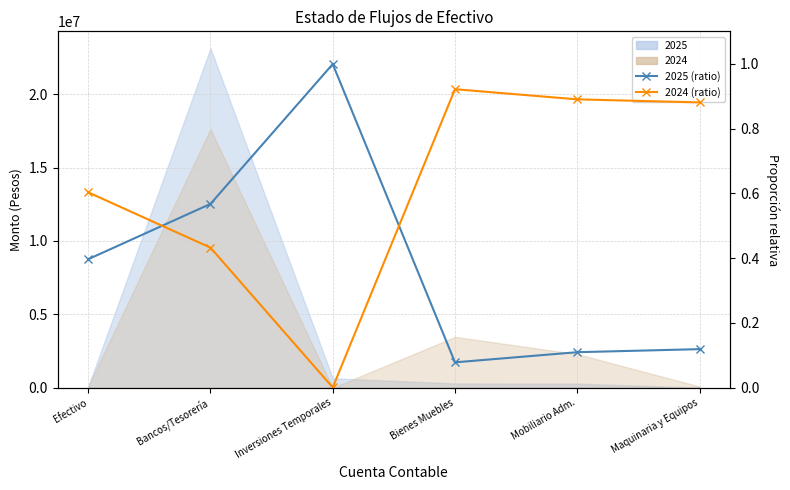

Where is the first local maximum for 2025 (ratio)?

Inversiones Temporales